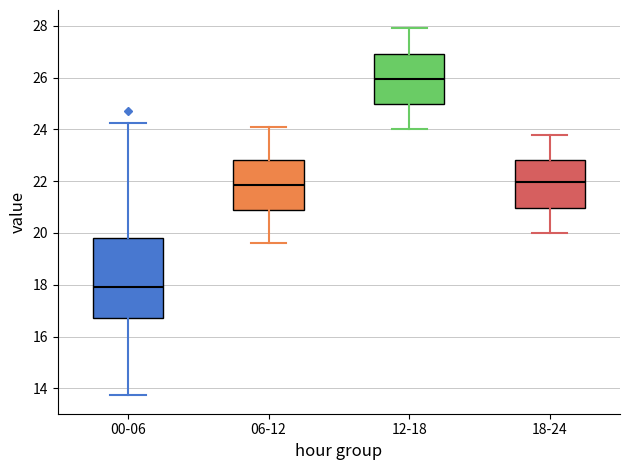

Reading left to right, read every box against the y-axis: the position of its median line, the range the box covers, and the ends of its whiskers. The values are not printed on the chart, so give them approximately, as read against the axis.

00-06: median 18.0, box 16.8 to 19.8, whiskers 13.8 to 24.2
06-12: median 21.8, box 20.8 to 22.8, whiskers 19.6 to 24.2
12-18: median 26.0, box 25.0 to 27.0, whiskers 24.0 to 28.0
18-24: median 22.0, box 21.0 to 22.8, whiskers 20.0 to 23.8